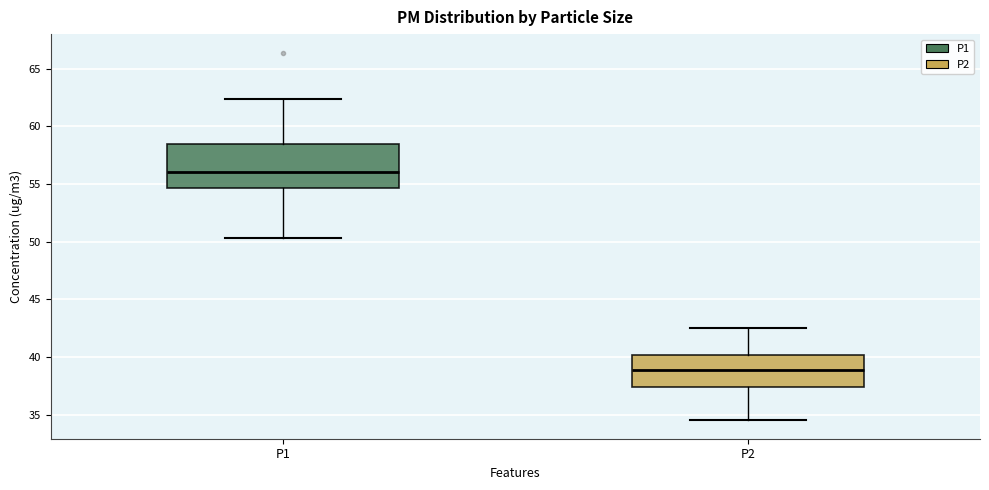

Where does the median line of the box for P2 sit on the y-axis? The values are not printed on the chart, so give them approximately, as read against the axis.

39.0